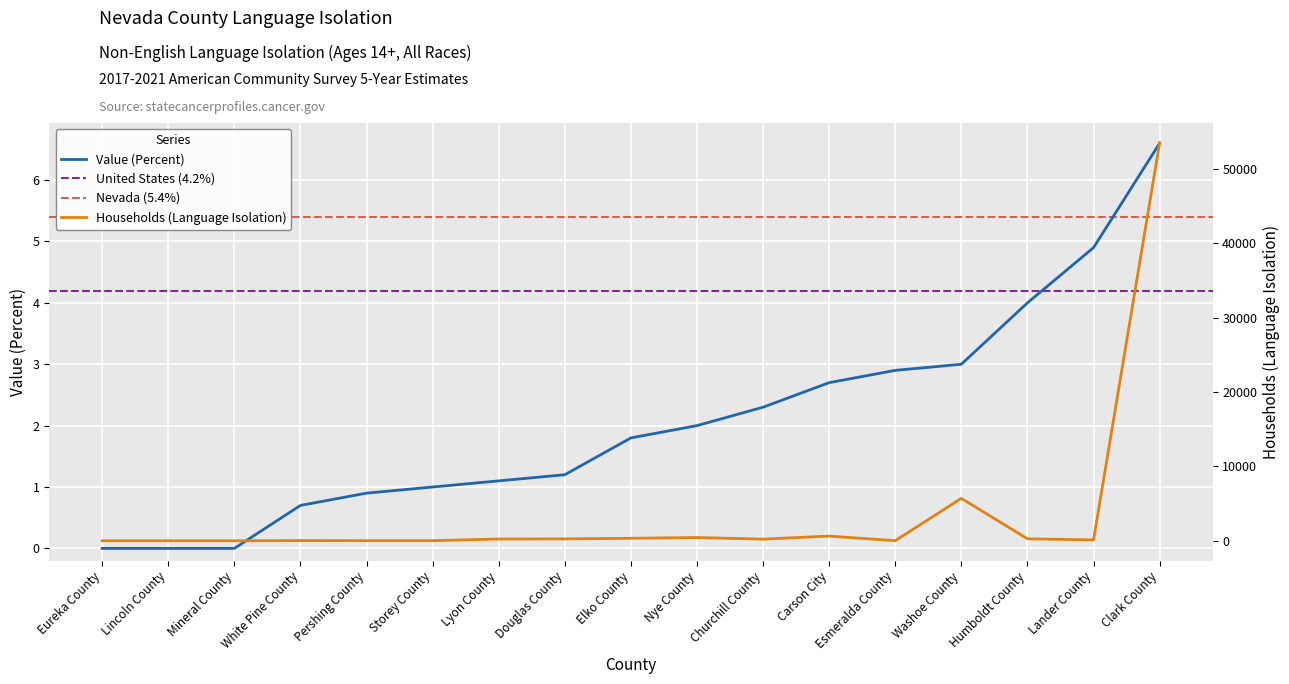

Reading left to right, list all the values displayed in this chart.

Value (Percent): 0.0	0.0	0.0	0.7	0.9	1.0	1.1	1.2	1.8	2.0	2.3	2.7	2.9	3.0	4.0	4.9	6.6
Households (language Isolation): 0.0	0.0	0.0	26.0	16.0	16.0	236.0	254.0	335.0	438.0	221.0	631.0	14.0	5702.0	269.0	113.0	53499.0